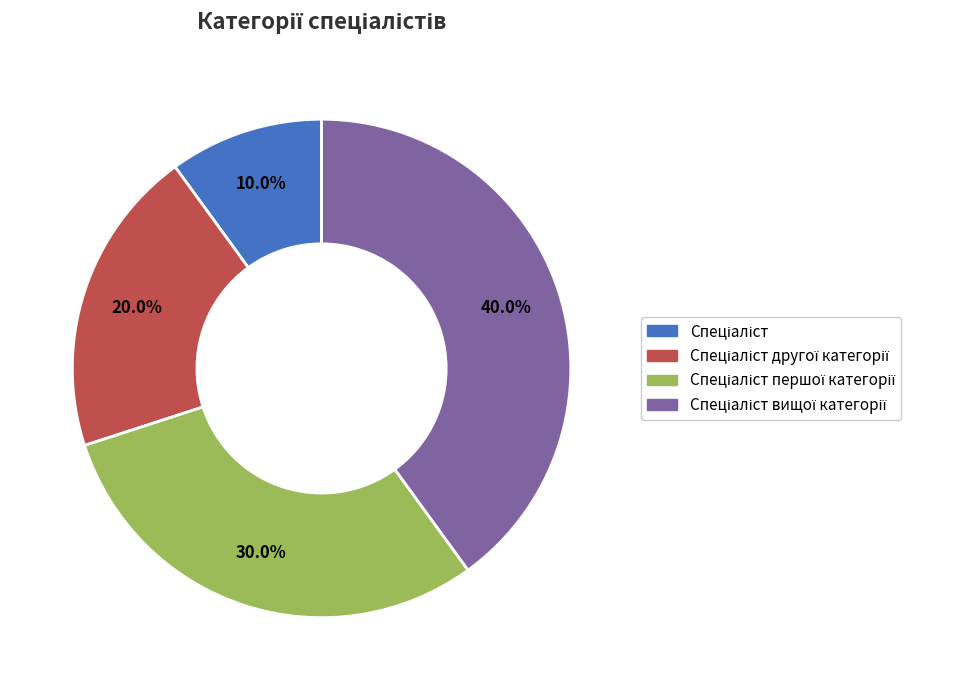

Does any single category account for the majority?

No